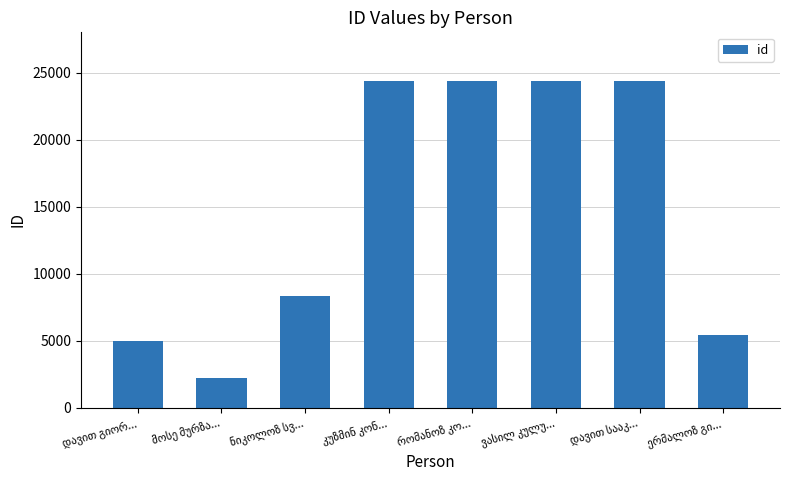

What is the value of the 7th bar from the left?

24366